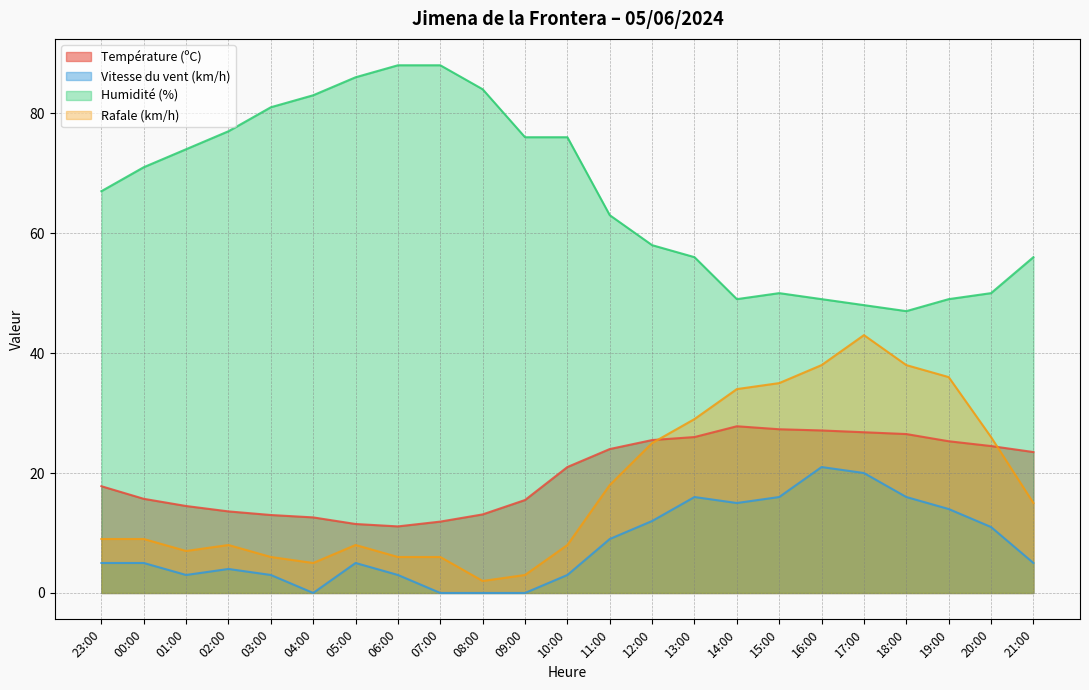

Between 06:00 and 12:00, which series saw the biggest shift?

Humidité (%)